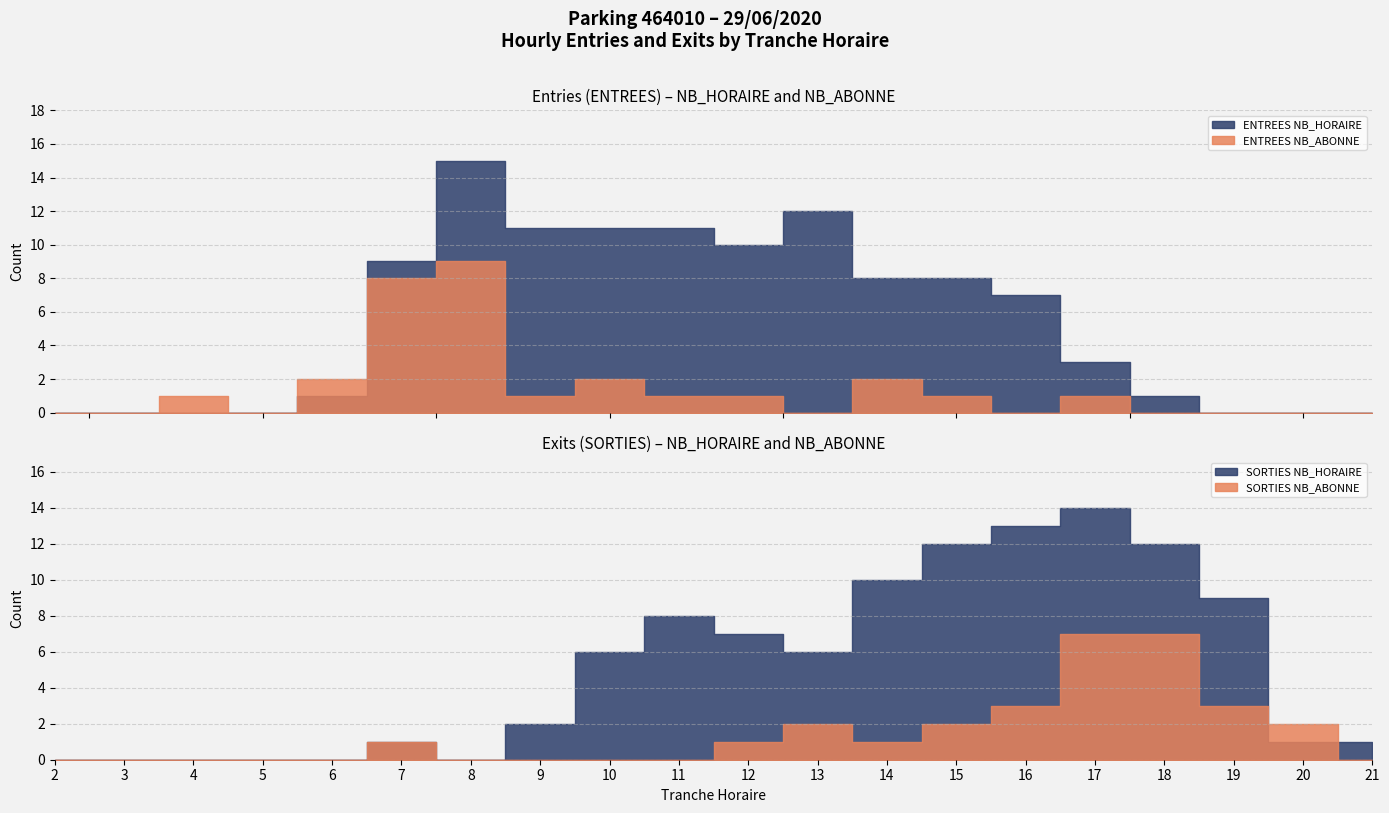

Which label corresponds to the largest value in the chart?

8